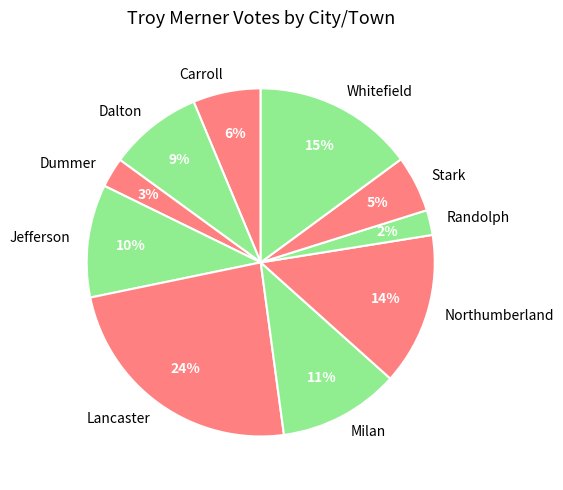

Which category has the biggest portion of the pie?

Lancaster